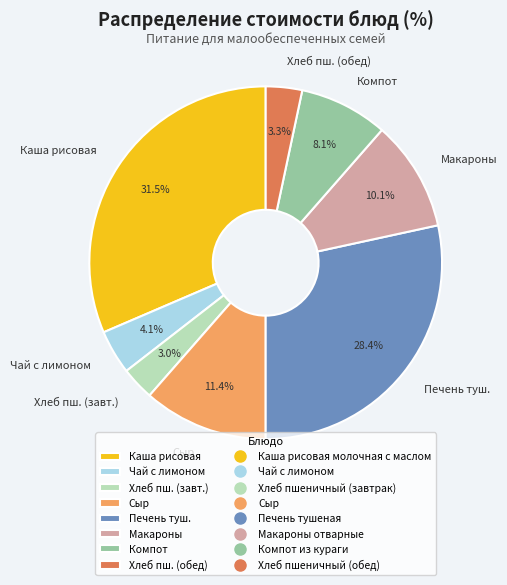

Which category has the biggest portion of the pie?

Каша рисовая